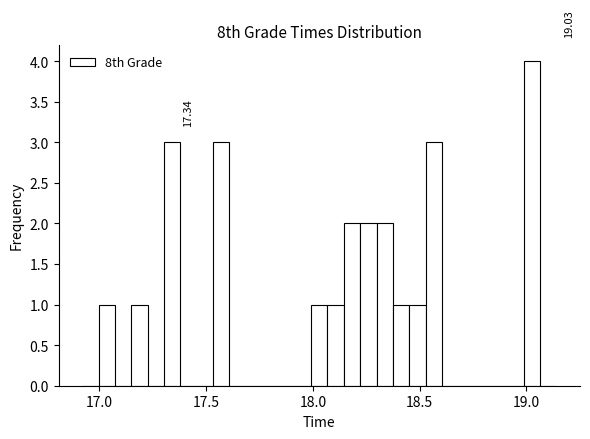

Around what value on the x-axis is the tallest bar? Give the approximate position of its centre, as read against the axis.

19.05